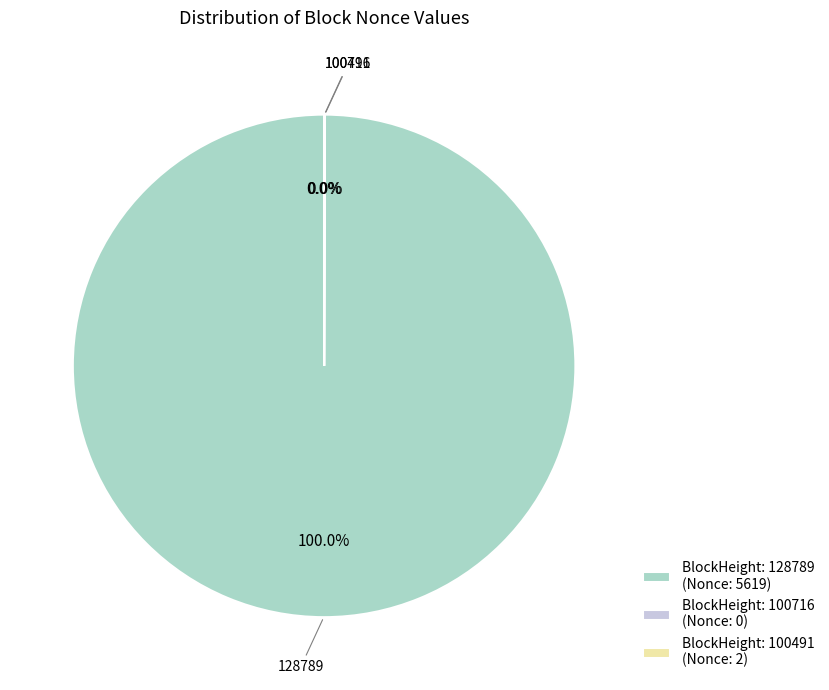

How many segments does this pie chart have?

3